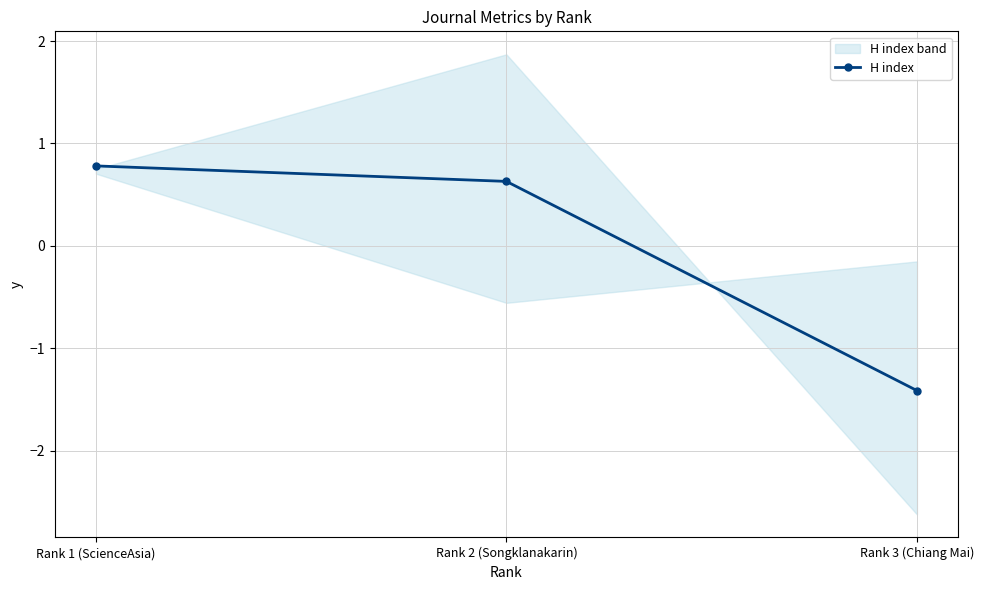

At which category does the chart reach its minimum across all series?

Rank 3 (Chiang Mai)